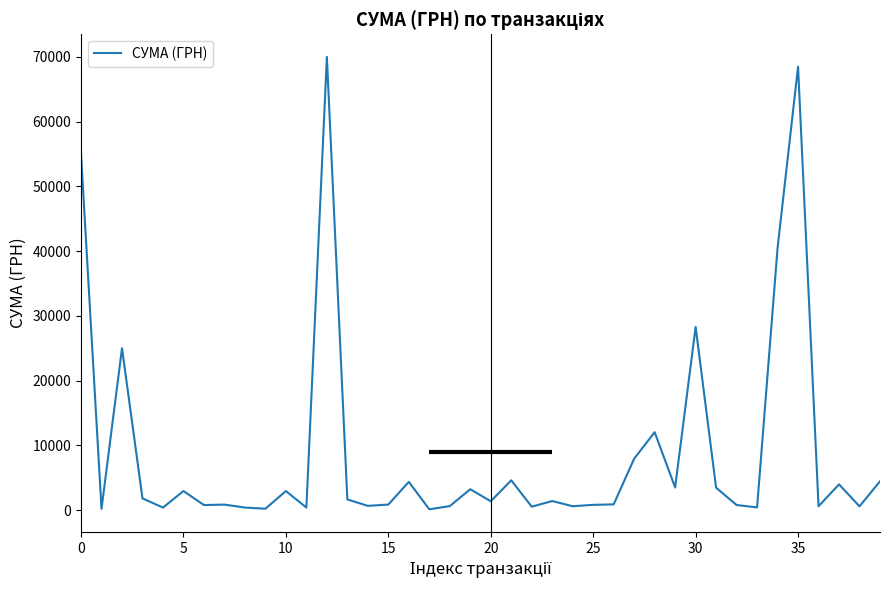

Count the number of categories in the chart.

40